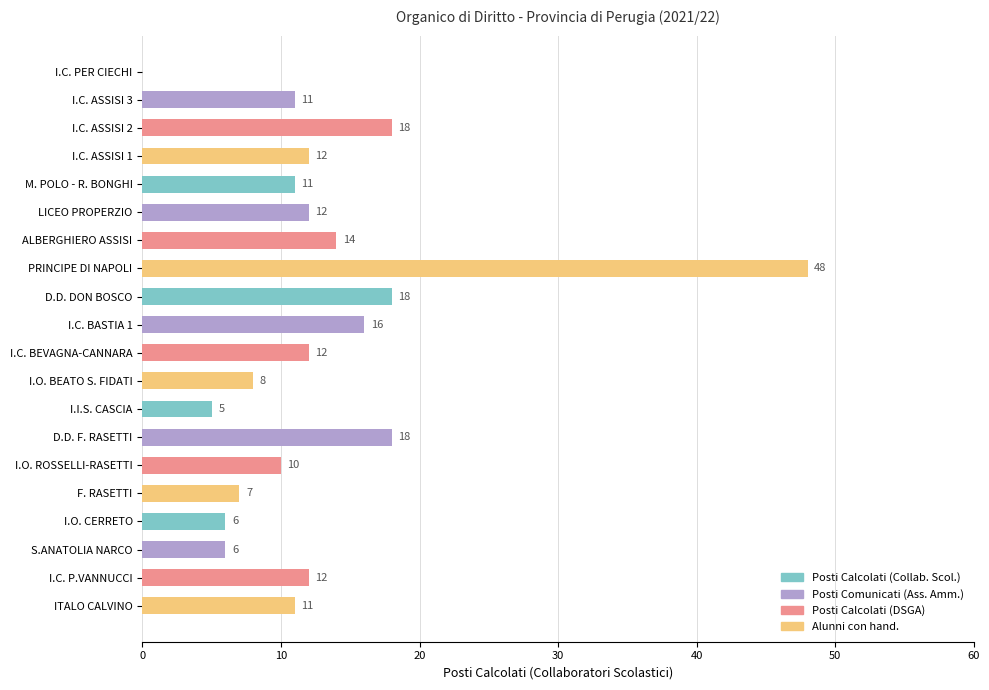

Reading top to bottom, transcribe all the data shown in this chart.

I.C. PER CIECHI=0	I.C. ASSISI 3=11	I.C. ASSISI 2=18	I.C. ASSISI 1=12	M. POLO - R. BONGHI=11	LICEO PROPERZIO=12	ALBERGHIERO ASSISI=14	PRINCIPE DI NAPOLI=48	D.D. DON BOSCO=18	I.C. BASTIA 1=16	I.C. BEVAGNA-CANNARA=12	I.O. BEATO S. FIDATI=8	I.I.S. CASCIA=5	D.D. F. RASETTI=18	I.O. ROSSELLI-RASETTI=10	F. RASETTI=7	I.O. CERRETO=6	S.ANATOLIA NARCO=6	I.C. P.VANNUCCI=12	ITALO CALVINO=11